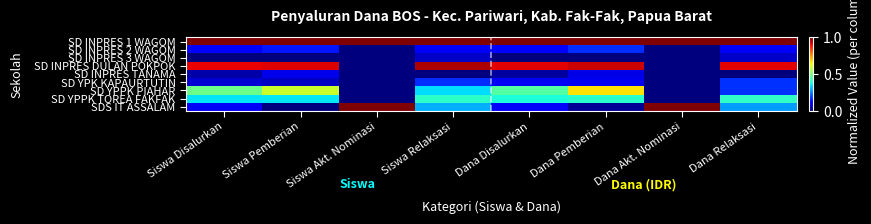

What is the spread (max minus min) of values at Dana Relaksasi?

1.0